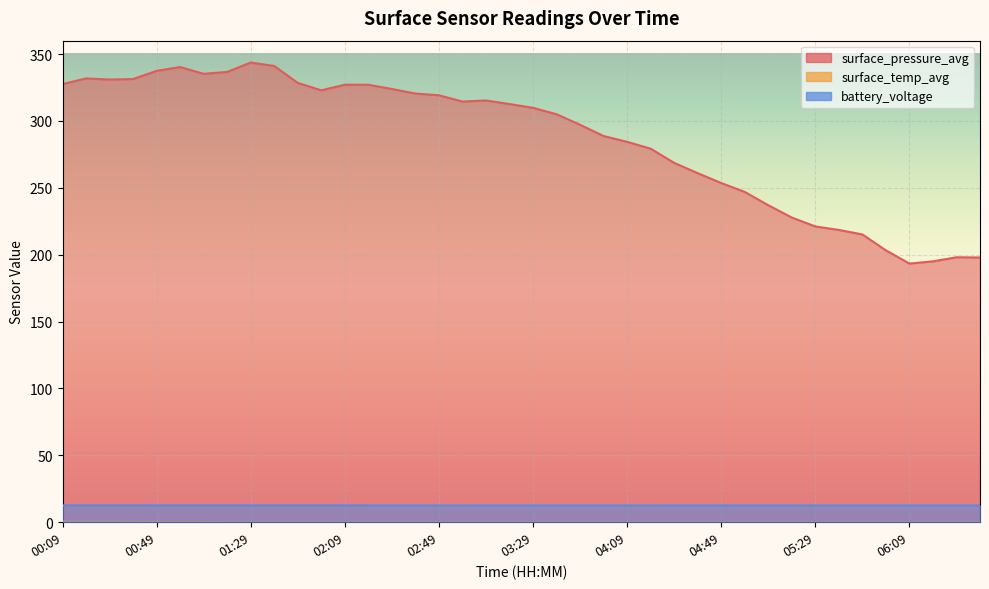

In surface_pressure_avg, how many points are lower than both neighbors (excluding endpoints)?

5